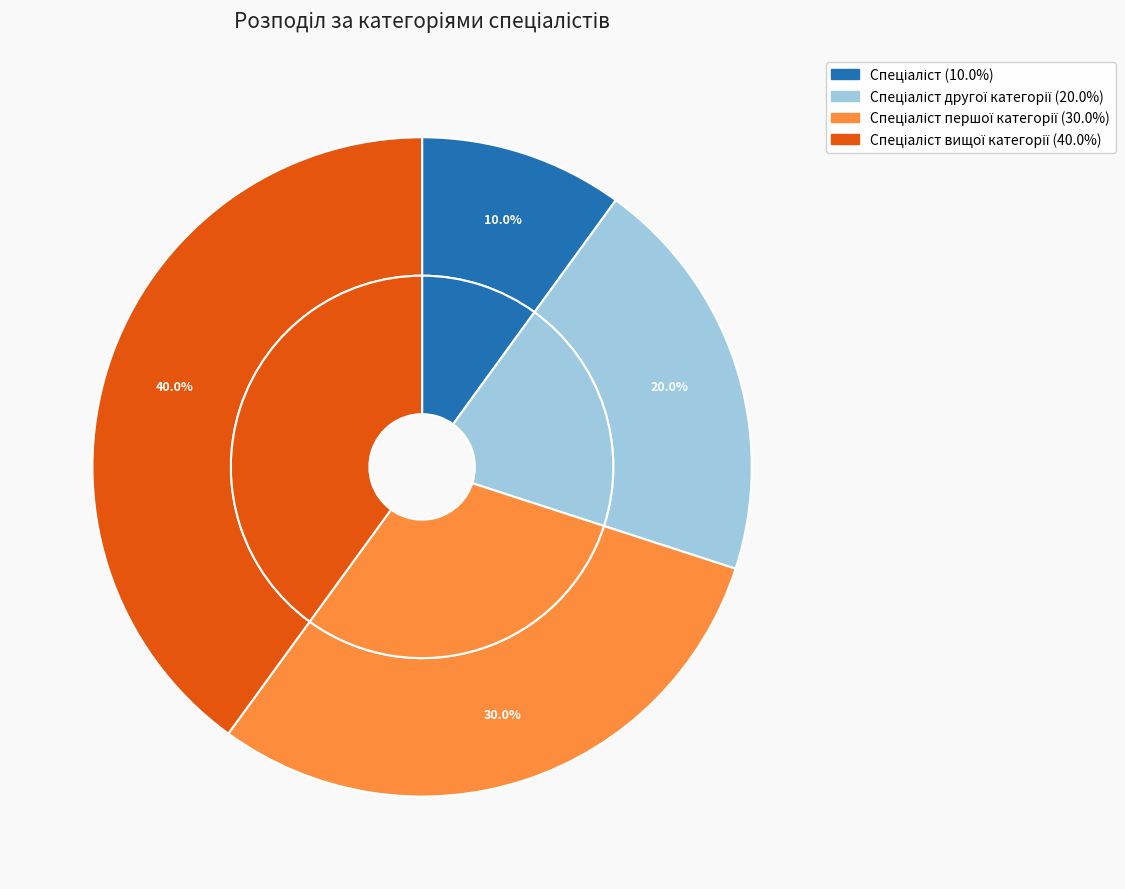

How many segments does this pie chart have?

4